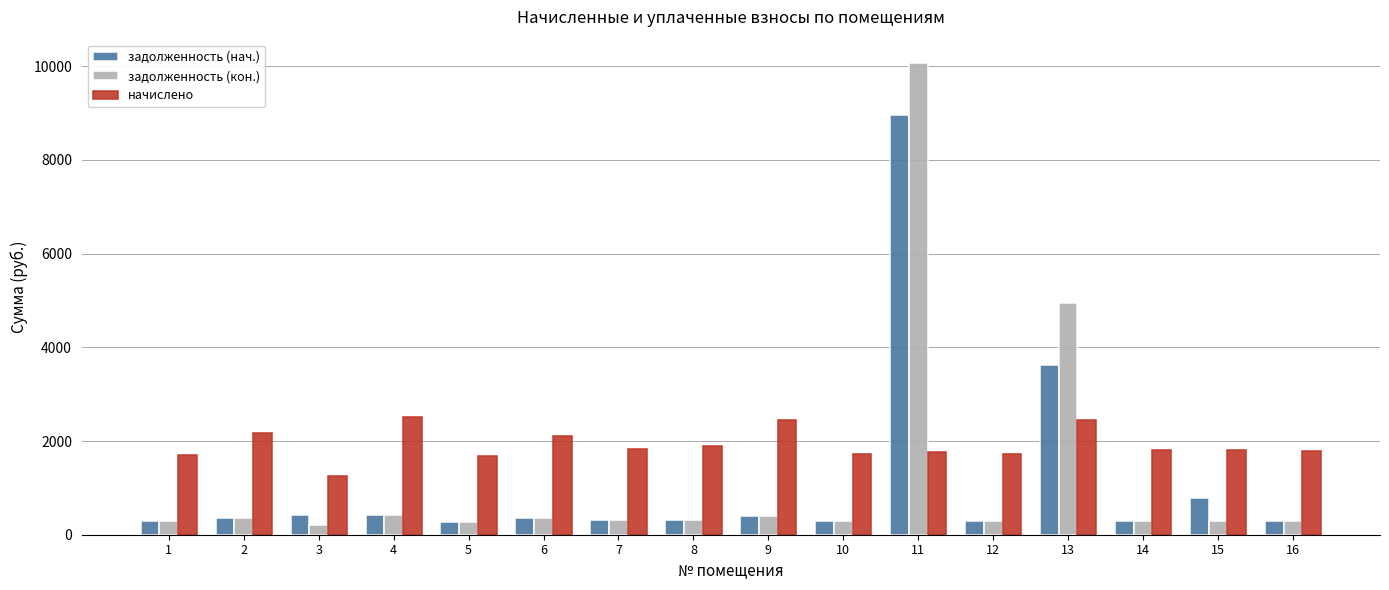

What is the highest value of the задолженность (кон.) series?

10064.0